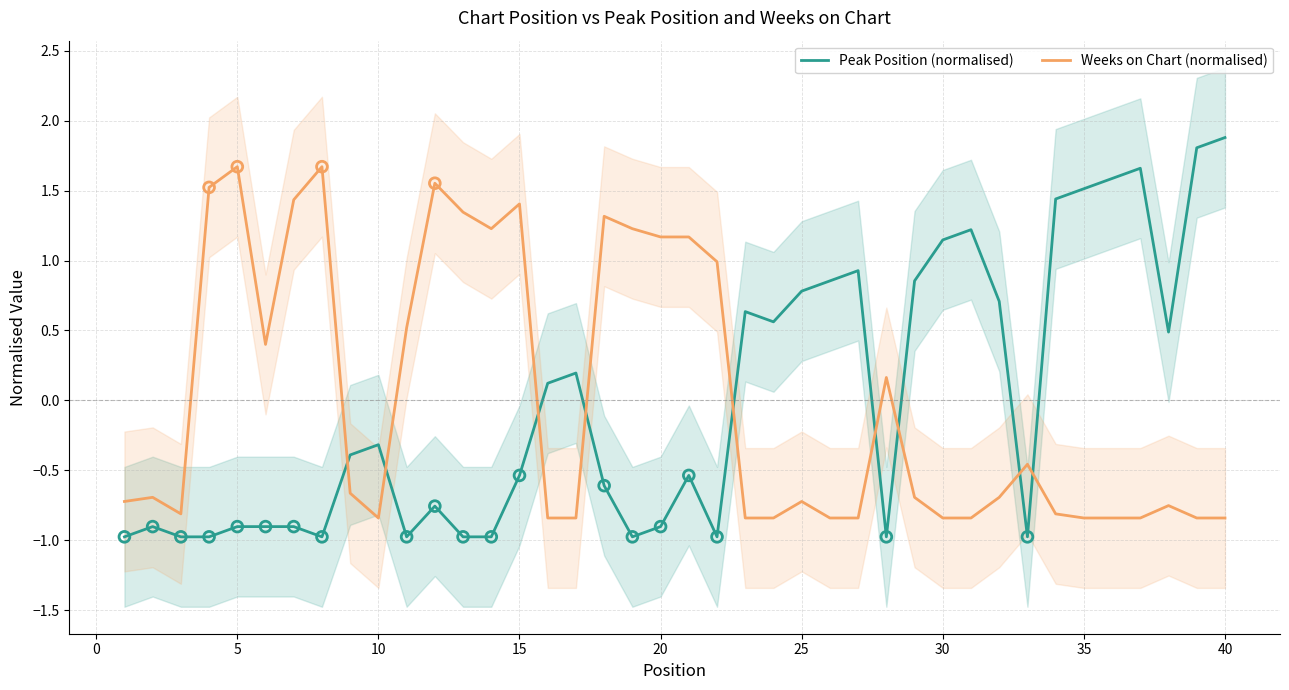

The value of Weeks on Chart (normalised) at 20 is 1.9. True or false?

False